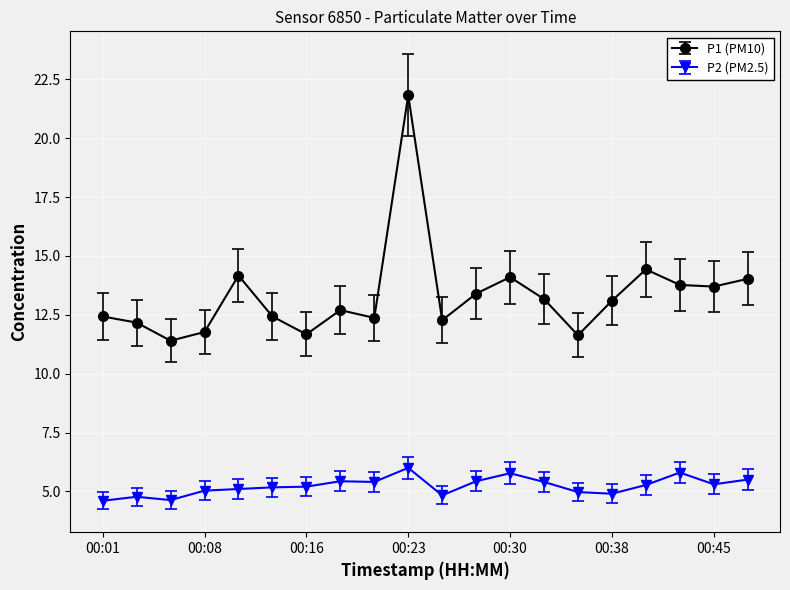

List the series in order of their overall mean, lowest first.

P2 (PM2.5), P1 (PM10)